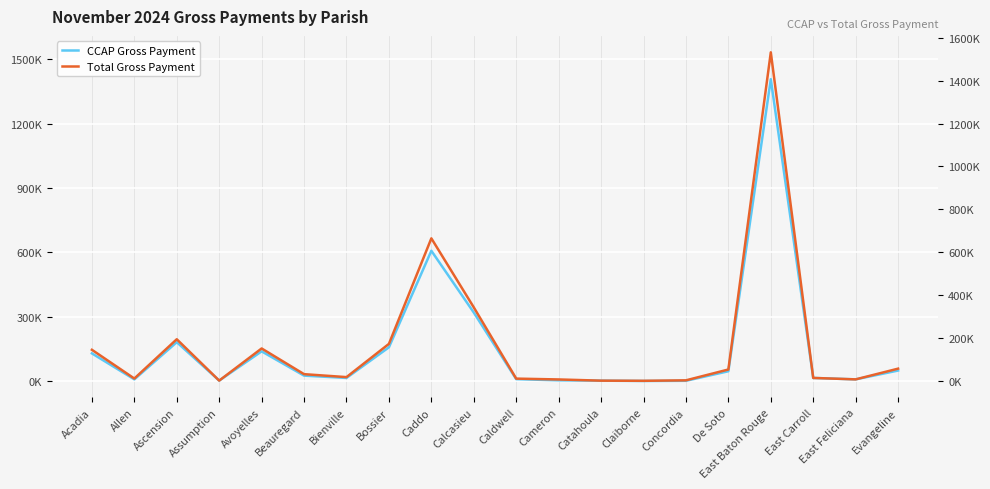

Reading left to right, what are all the values shown in this chart?

CCAP Gross Payment: 129460.8	8433.4	181689.9	2740.0	138963.8	25915.1	15084.9	157769.0	607437.4	319723.6	9492.2	4033.2	2452.4	944.4	1784.4	46315.6	1406582.9	15143.2	8481.0	49588.6
Total Gross Payment: 146183.7	12349.9	195357.5	2740.0	152404.8	32709.1	18964.9	173740.6	665304.0	343852.2	11980.7	8081.2	2452.4	1784.4	3984.4	54422.6	1531806.2	15143.2	8481.0	58416.8